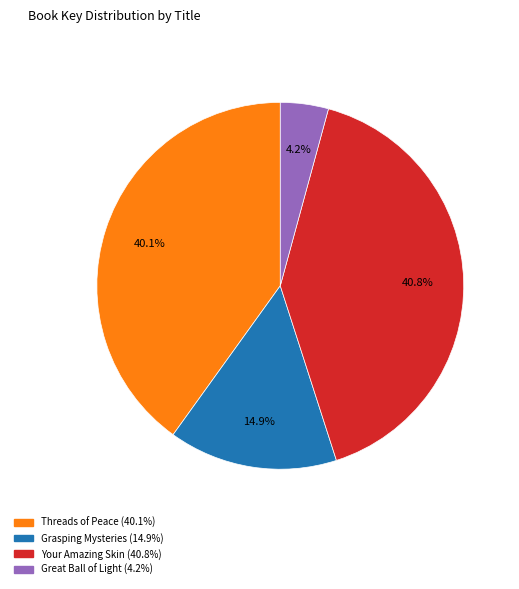

Is there any slice that represents more than half of the pie?

No